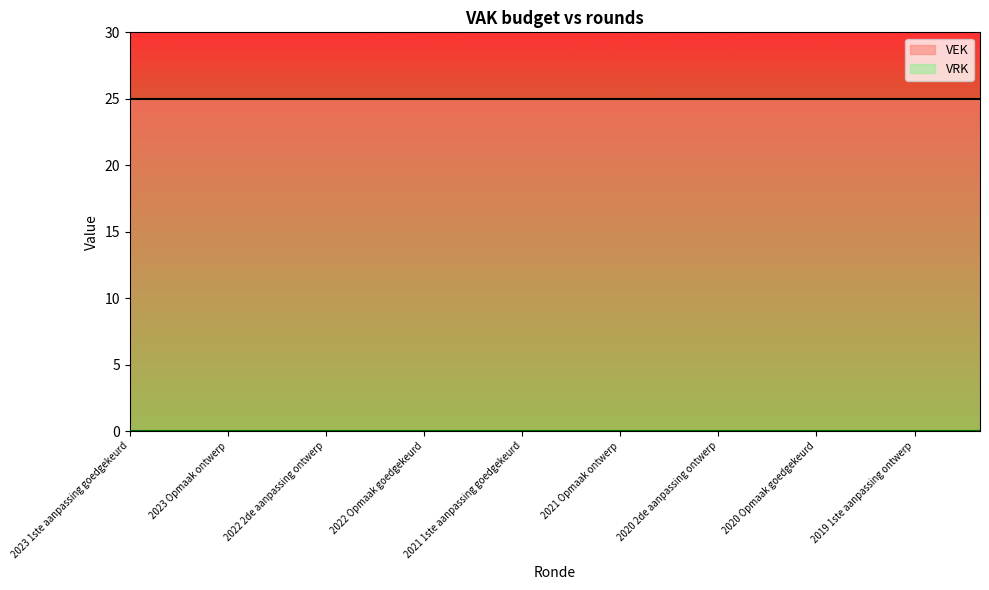

What is the total value across all series at 2023 Opmaak ontwerp?

25